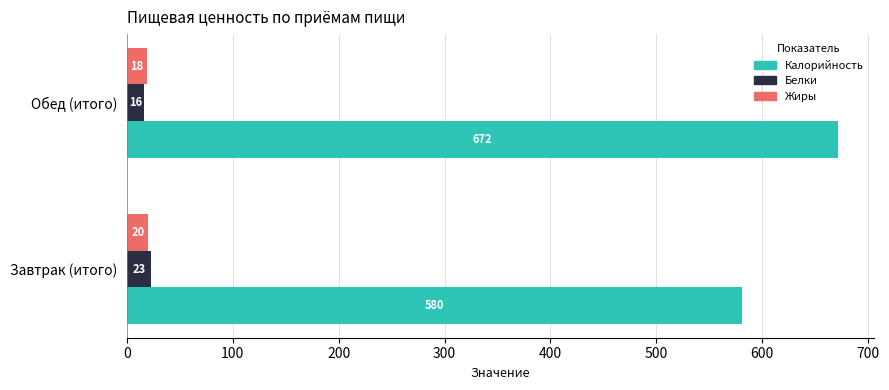

At which category is the sum across all series the highest?

Обед (итого)